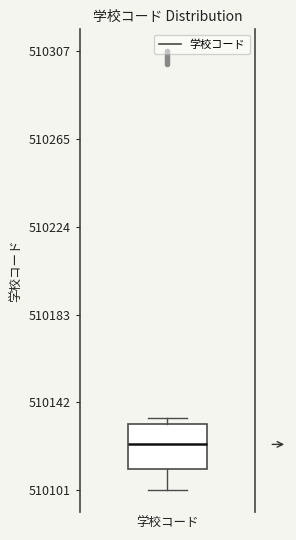

Read this box plot against the y-axis: the position of the median line, the range covered by the box, and the ends of both whiskers. The values are not printed on the chart, so give them approximately, as read against the axis.

median 510125, box 510110 to 510130, whiskers 510100 to 510135